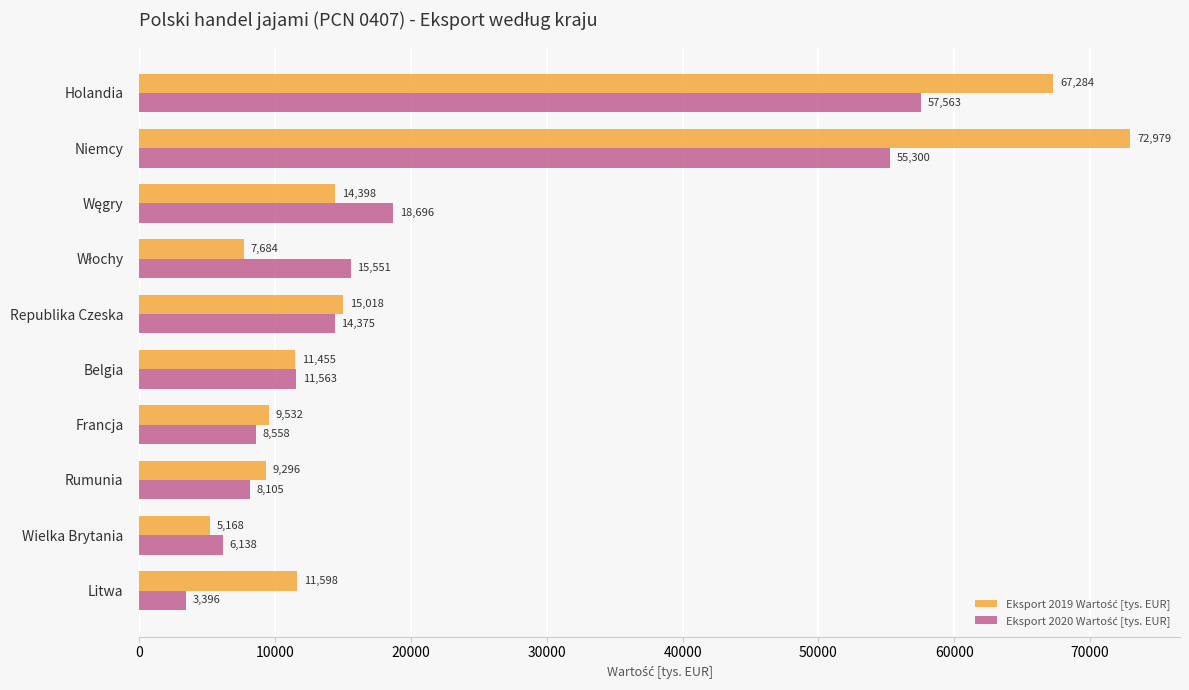

At which category is the sum across all series the highest?

Niemcy